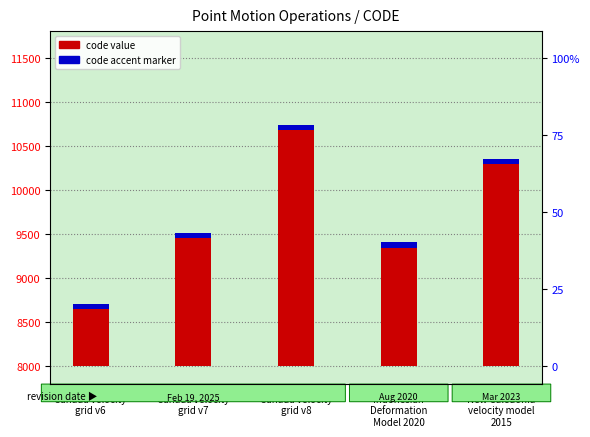

What is the label of the 1st bar from the right?

New Caledonia
velocity model
2015